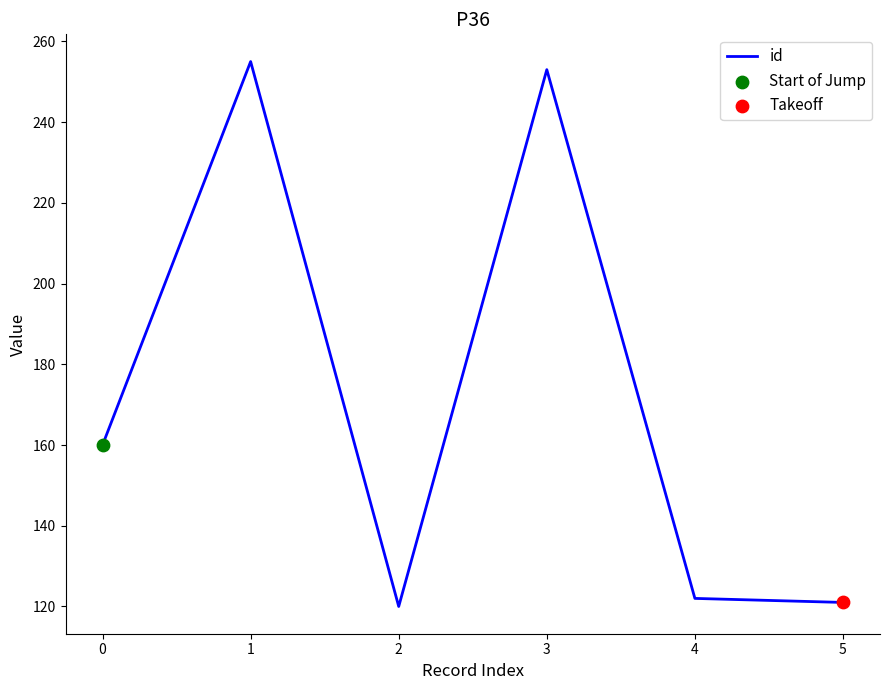

What is the change in value from 0 to 2?

-40